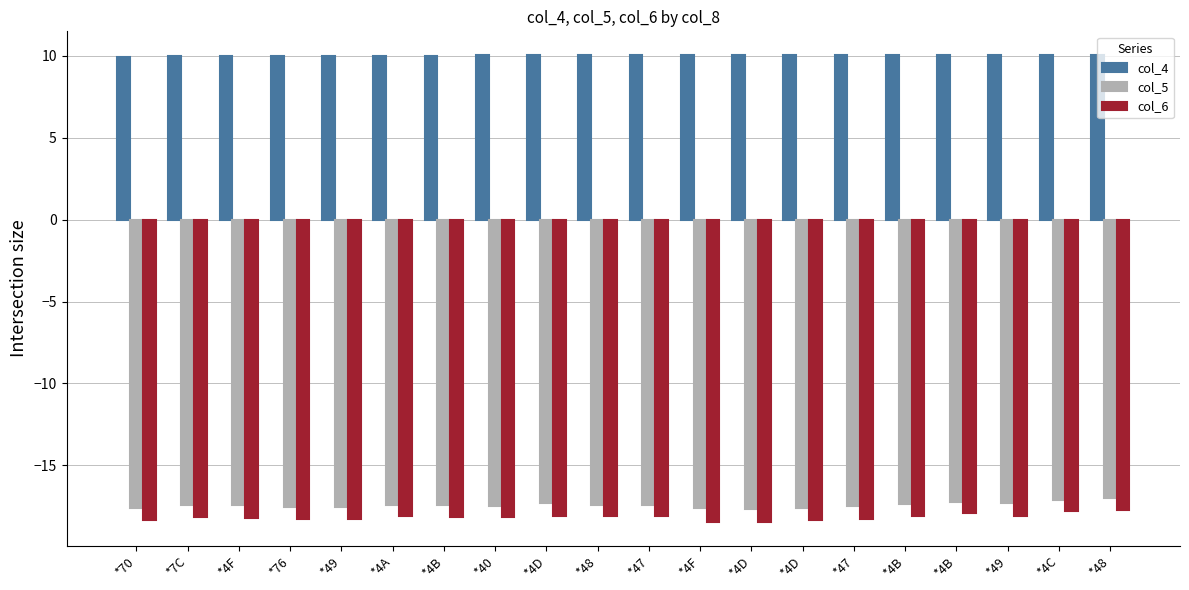

What is the label of the 7th bar from the left?

*4B